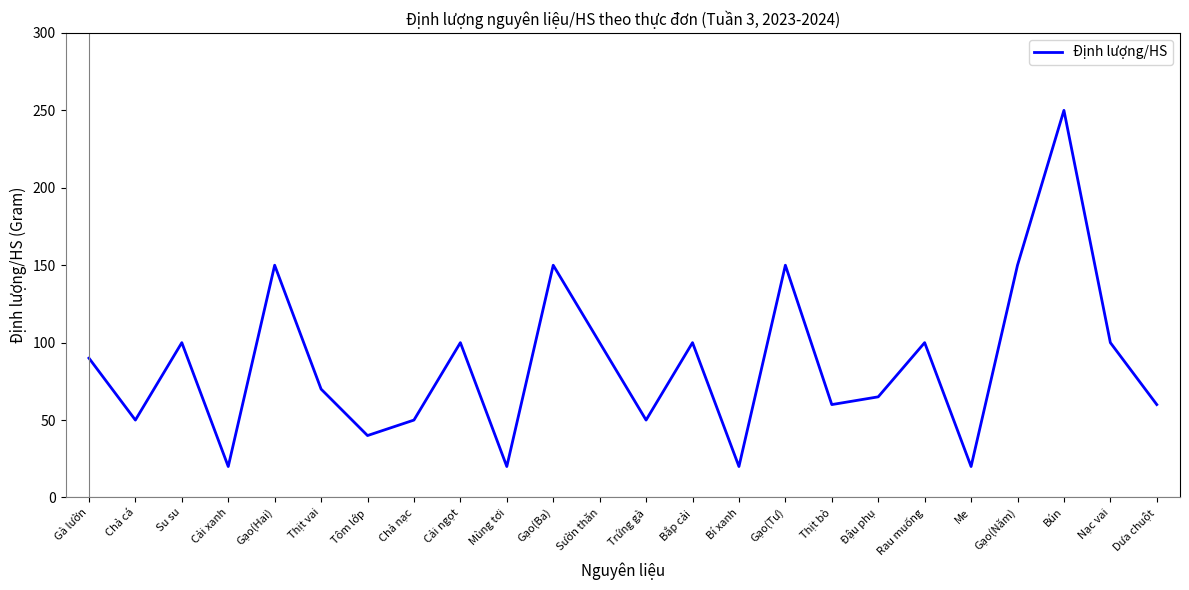

What is the average value?

86